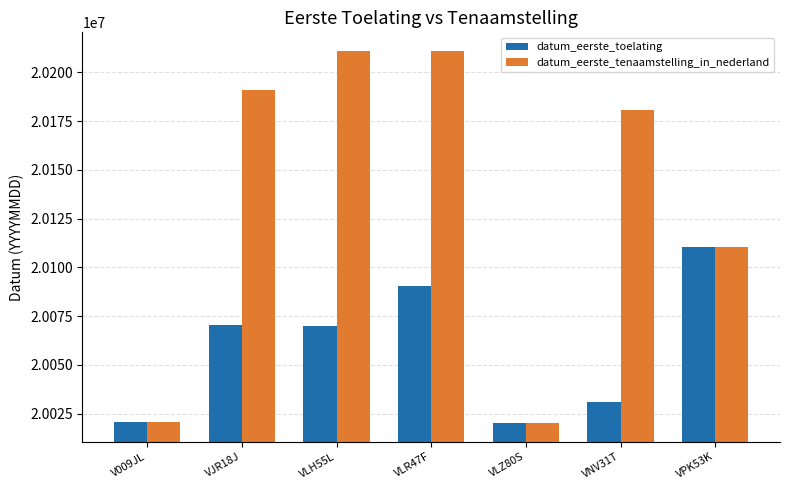

What is the maximum value for datum_eerste_tenaamstelling_in_nederland?

20210924